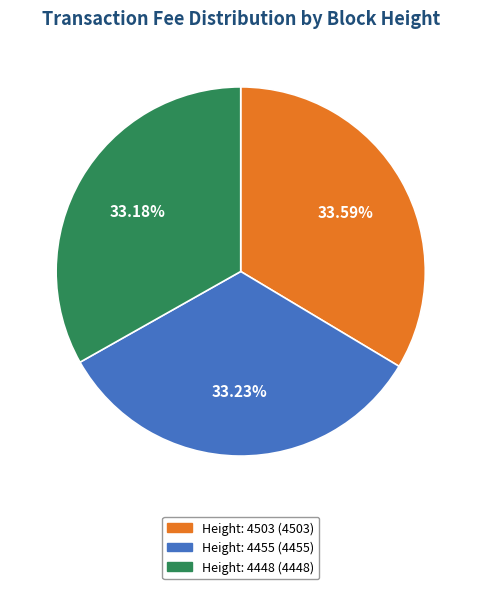

Is there any slice that represents more than half of the pie?

No